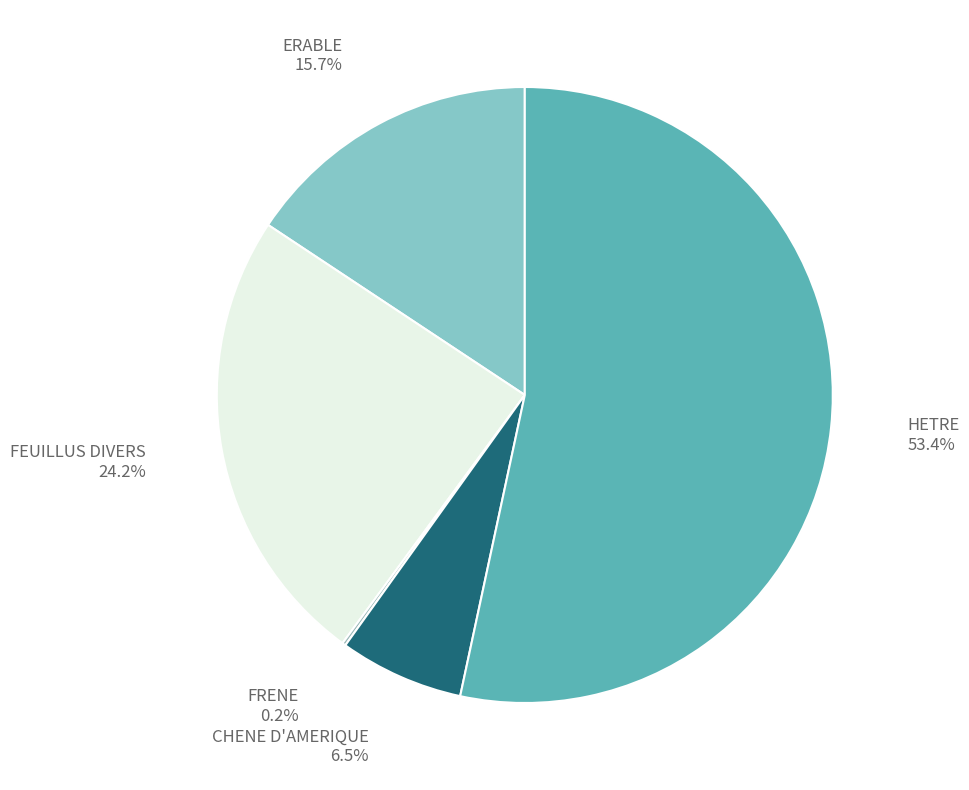

To the nearest percent, what is the difference between the largest and smallest slice percentages?

53%